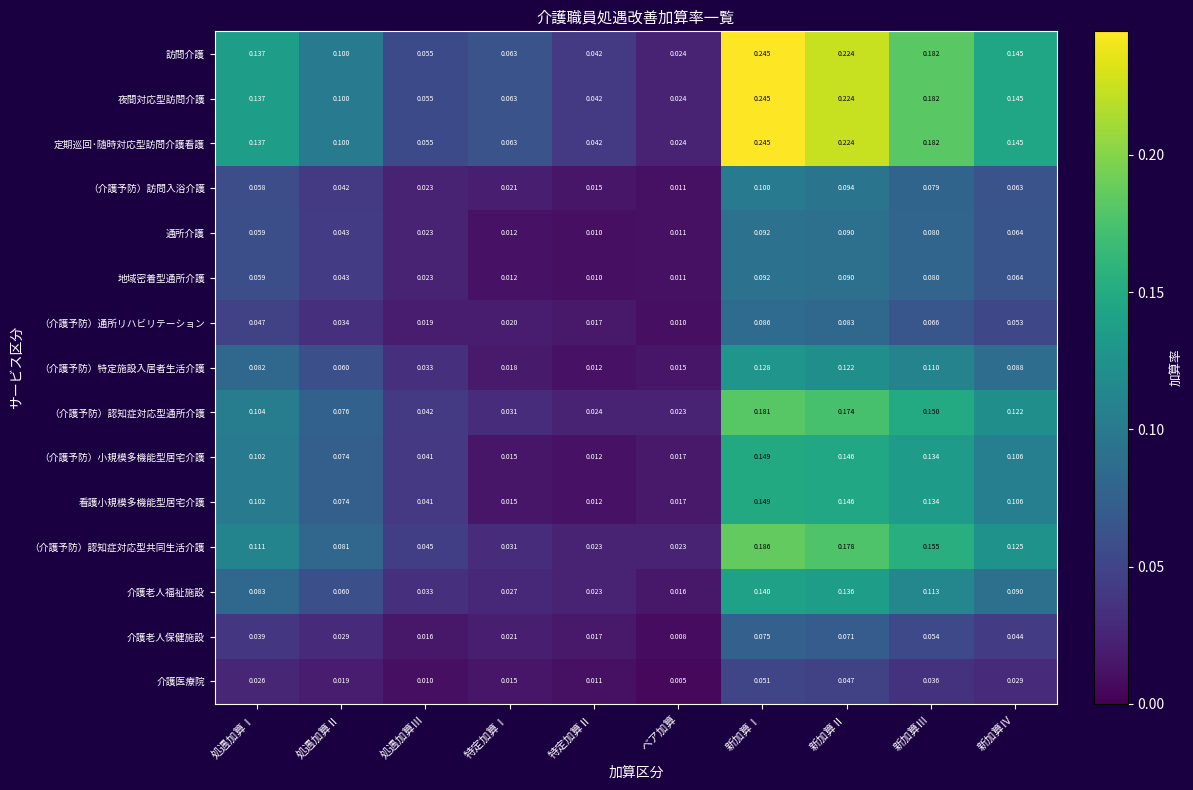

Where is （介護予防）認知症対応型通所介護 nearest to the value 0?

ベア加算